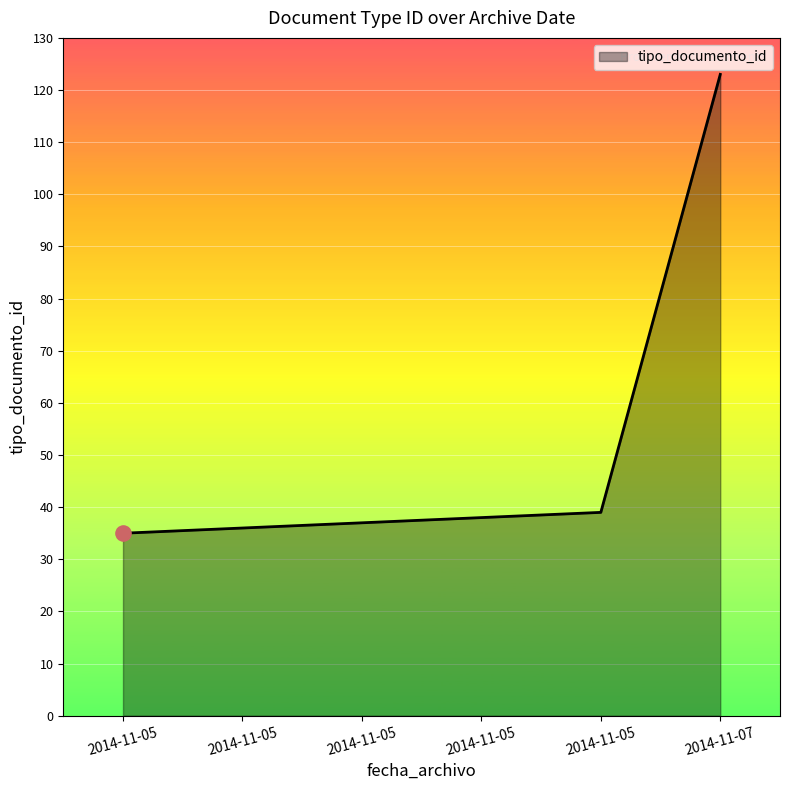

What is the ratio of the value at 2014-11-05 to the value at 2014-11-05?

0.9